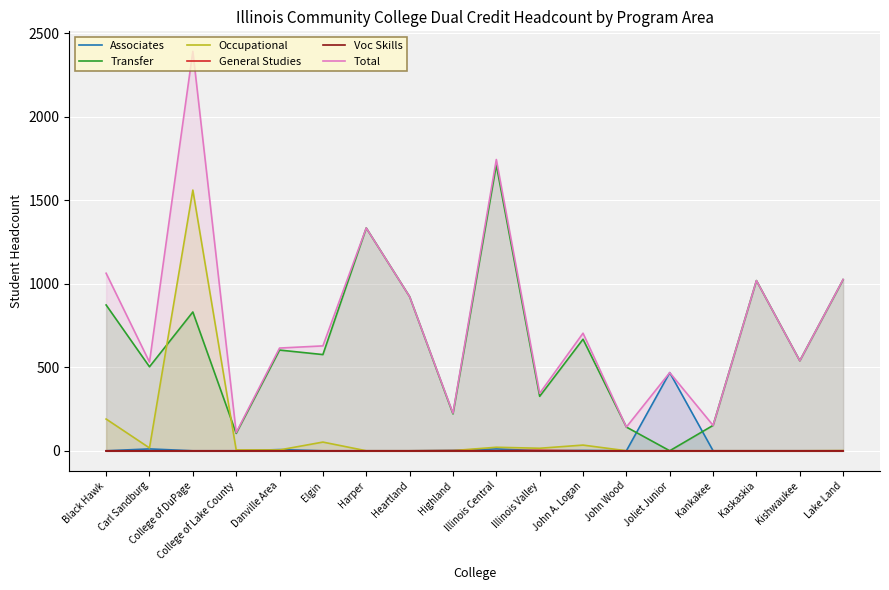

True or false: Associates and Total intersect in this chart.

False